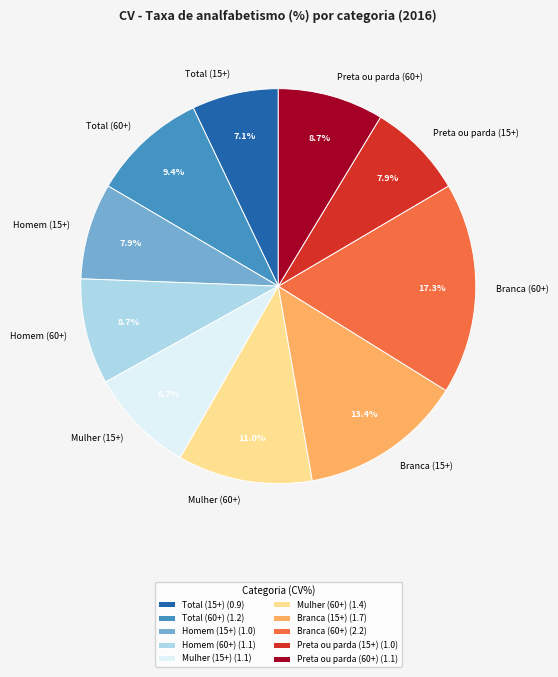

What portion of the pie excludes Mulher (60+)?

89.0%